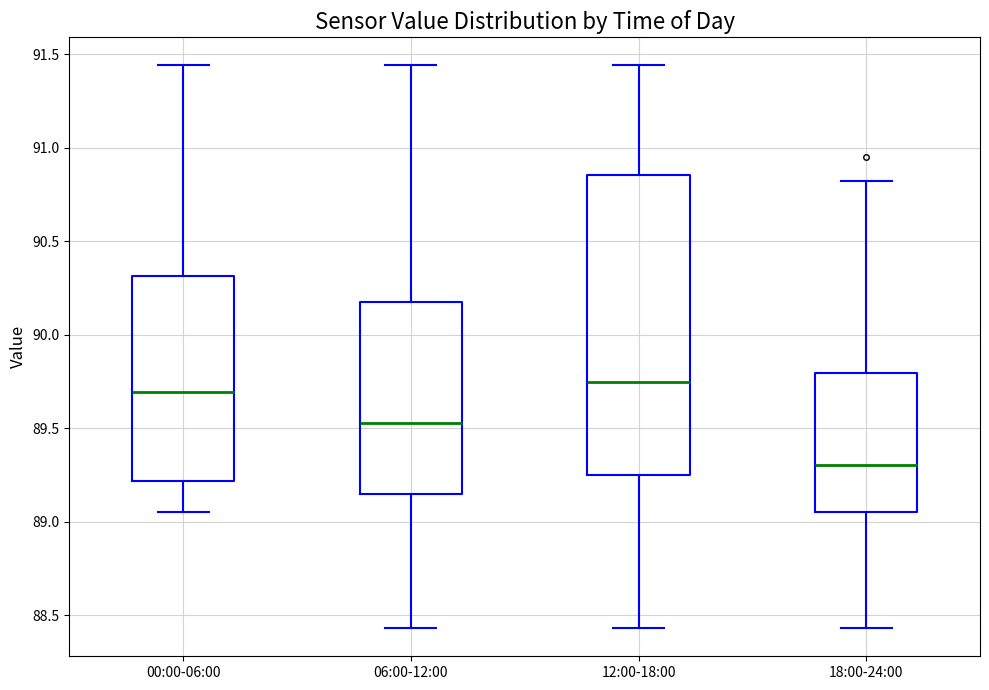

Comparing the boxes themselves (not the whiskers), which one is the tallest?

12:00-18:00